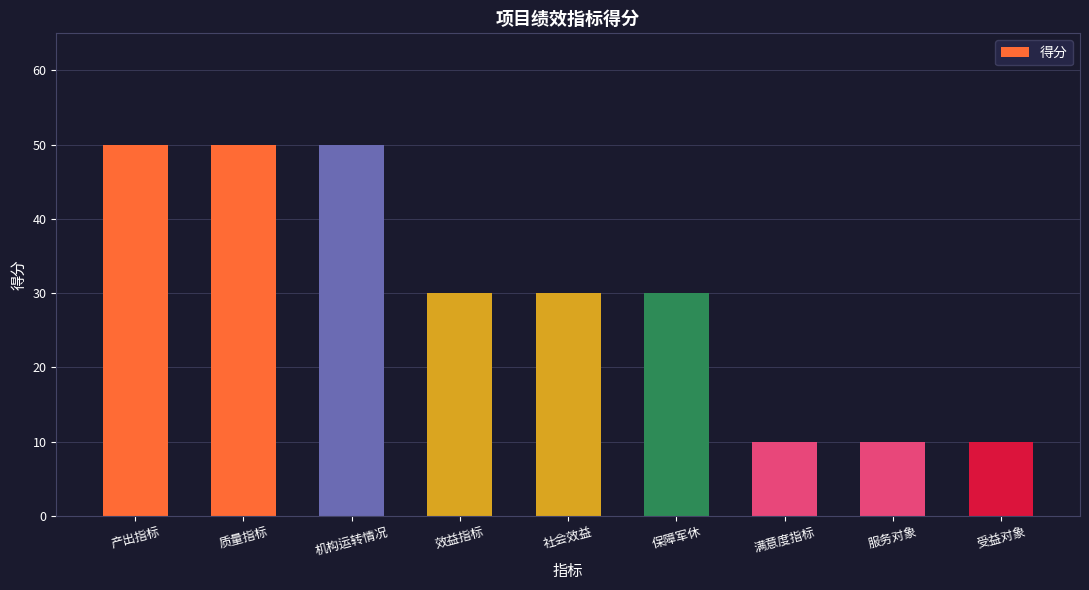

Reading right to left, what are all the values shown in this chart?

10	10	10	30	30	30	50	50	50